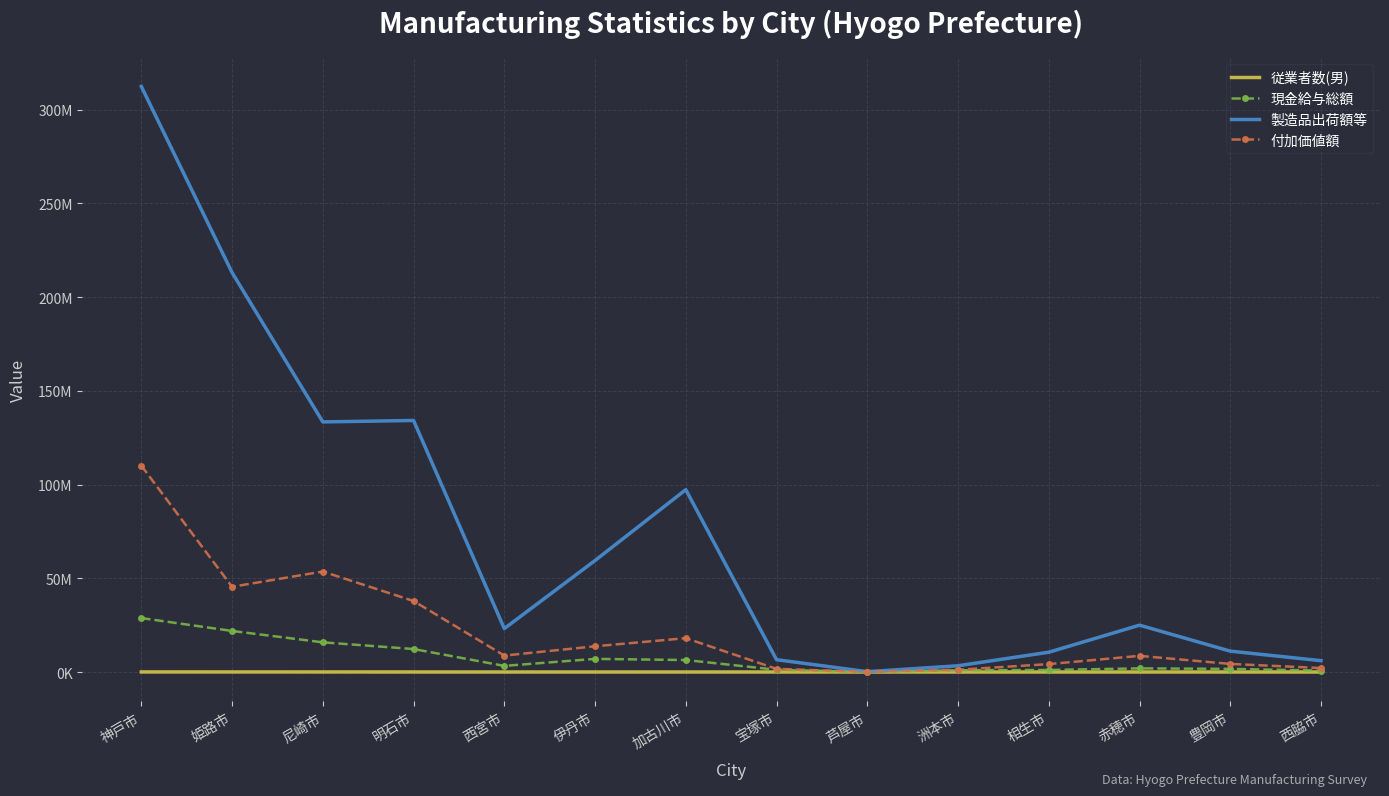

What are all the series names shown in the legend?

従業者数(男), 現金給与総額, 製造品出荷額等, 付加価値額